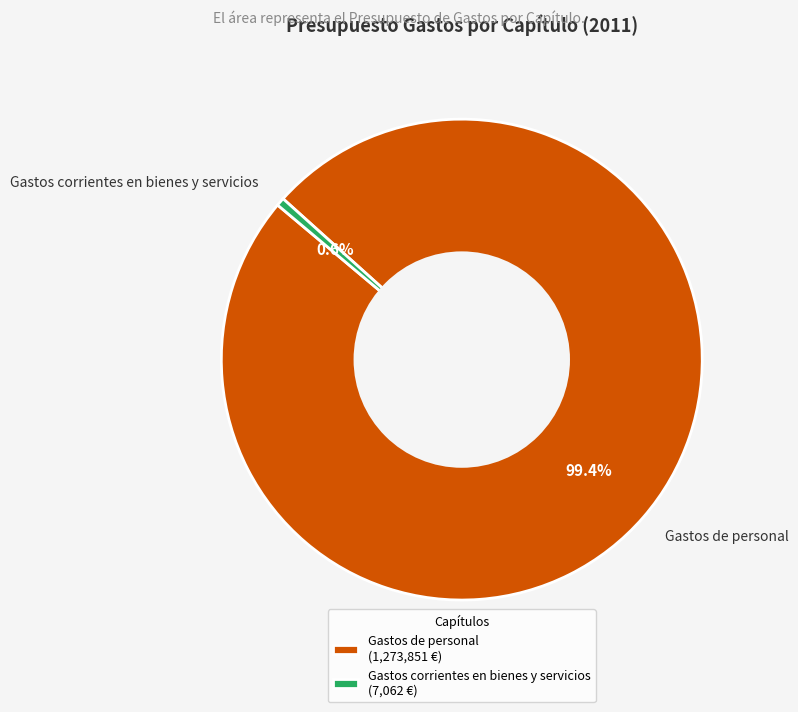

To the nearest percent, what is the difference between the Gastos de personal and Gastos corrientes en bienes y servicios slice percentages?

99%